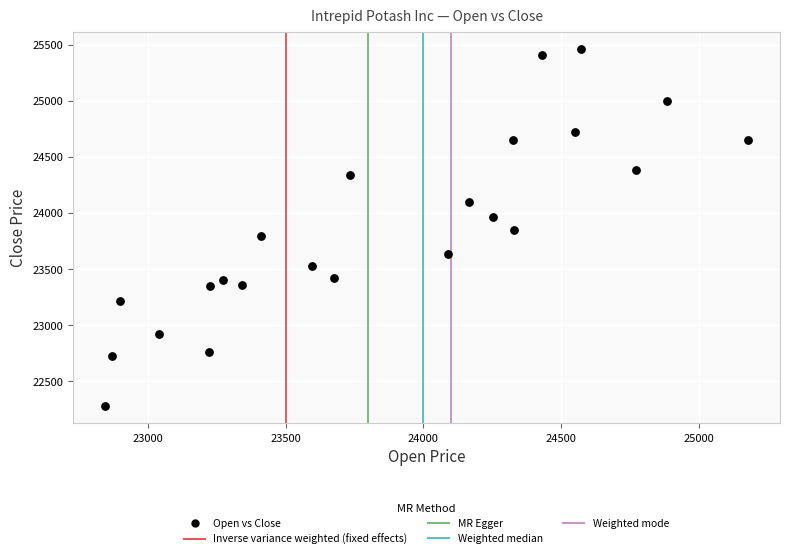

What is the range of X values (max minus min)?

2331